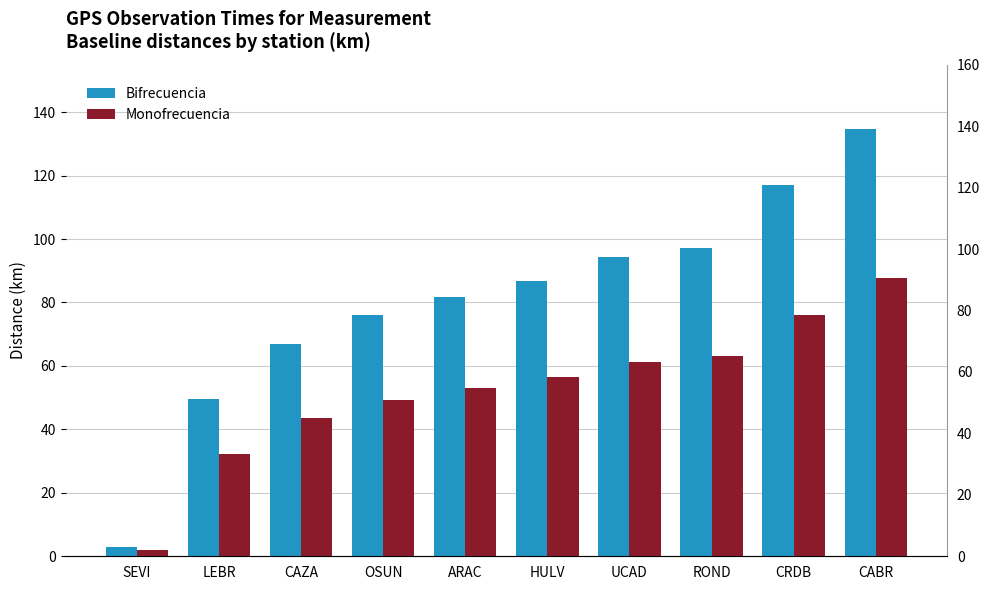

Which series changed the most between LEBR and OSUN?

Bifrecuencia